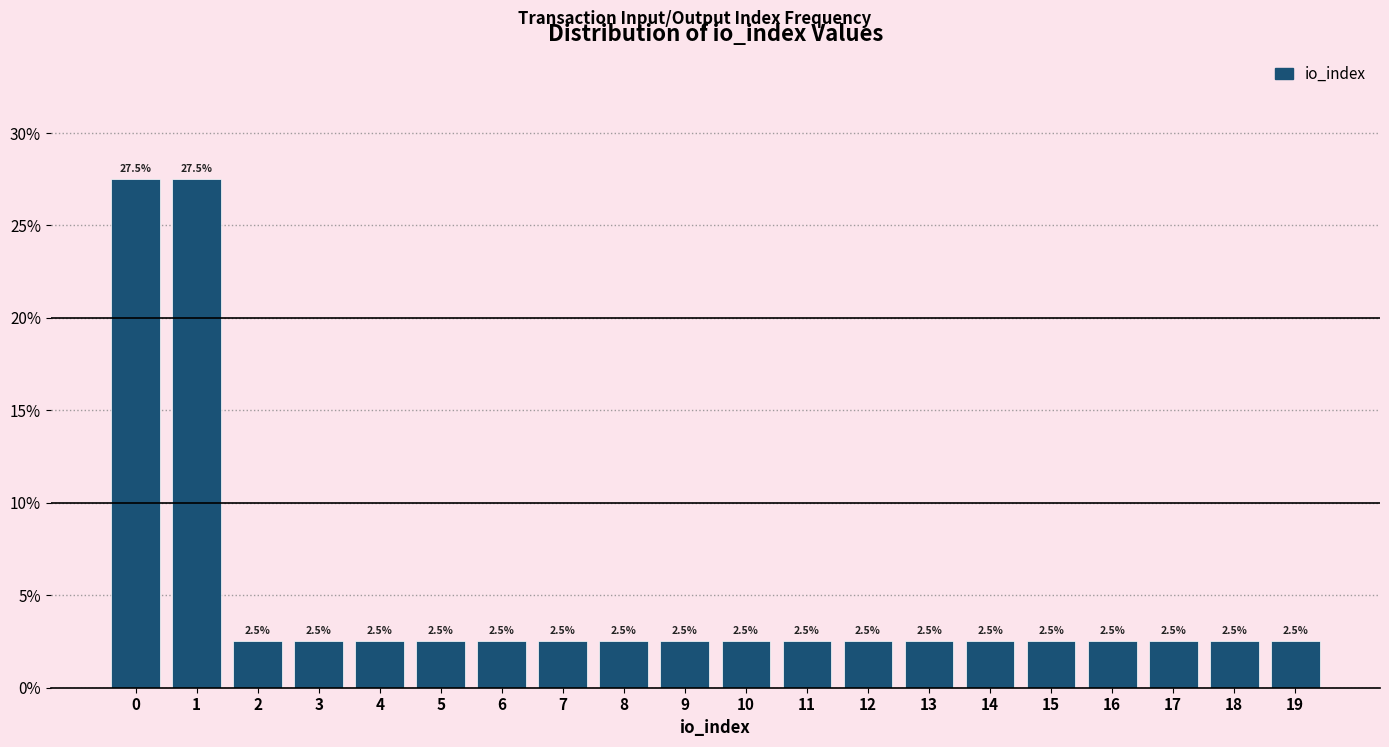

Reading left to right, list all the values displayed in this chart.

0=27.5	1=27.5	2=2.5	3=2.5	4=2.5	5=2.5	6=2.5	7=2.5	8=2.5	9=2.5	10=2.5	11=2.5	12=2.5	13=2.5	14=2.5	15=2.5	16=2.5	17=2.5	18=2.5	19=2.5